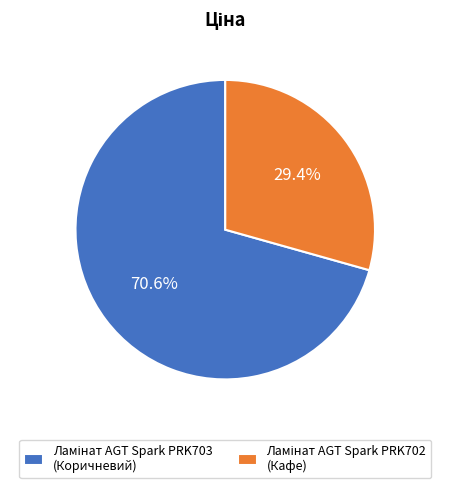

Does any single category account for the majority?

Yes